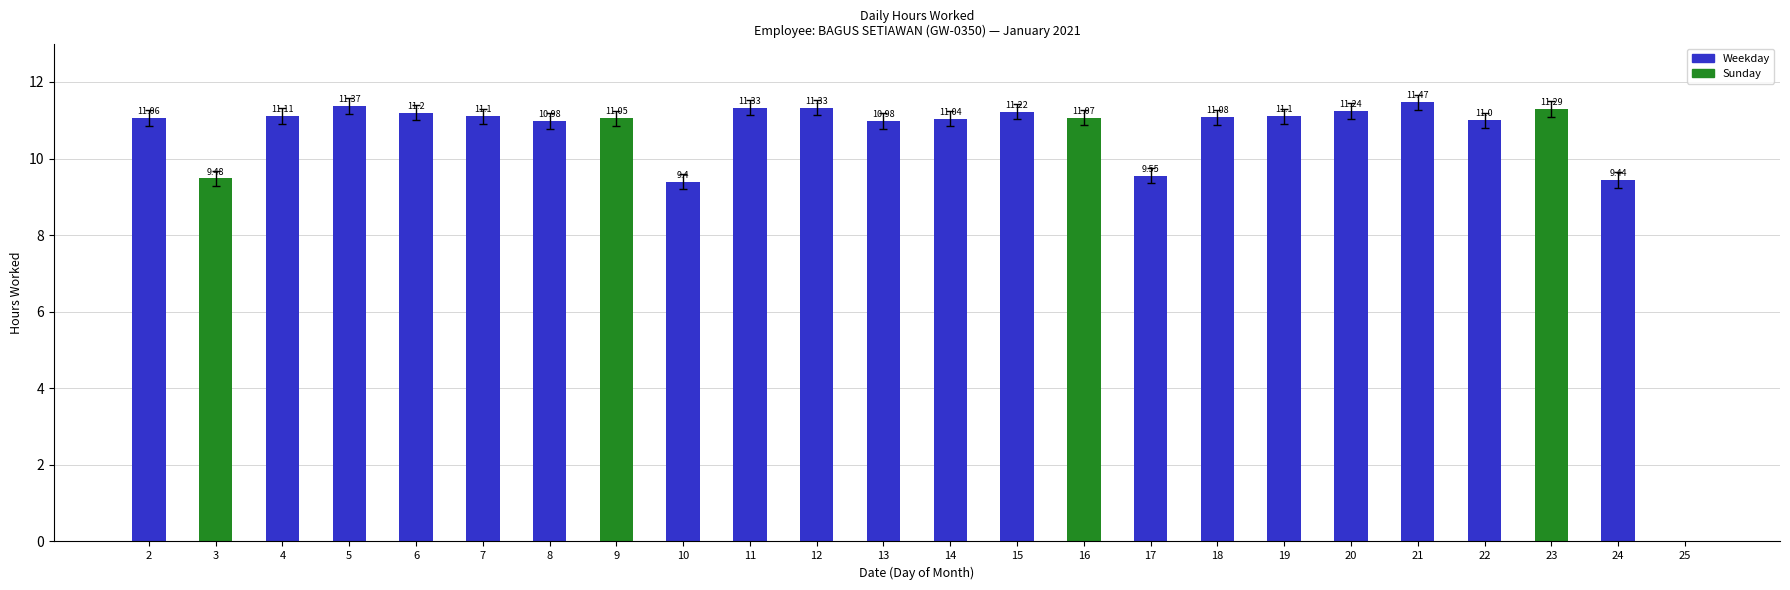

How many positive values are there?

23